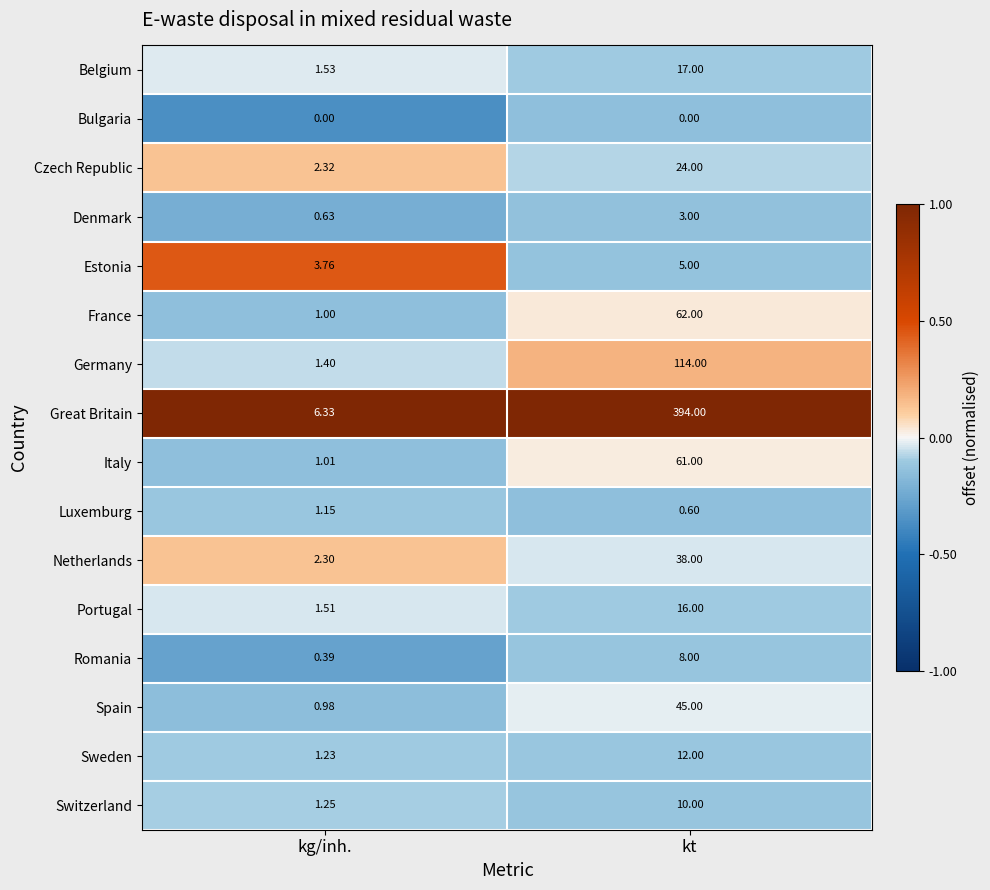

Which label corresponds to the largest value in the chart?

kt